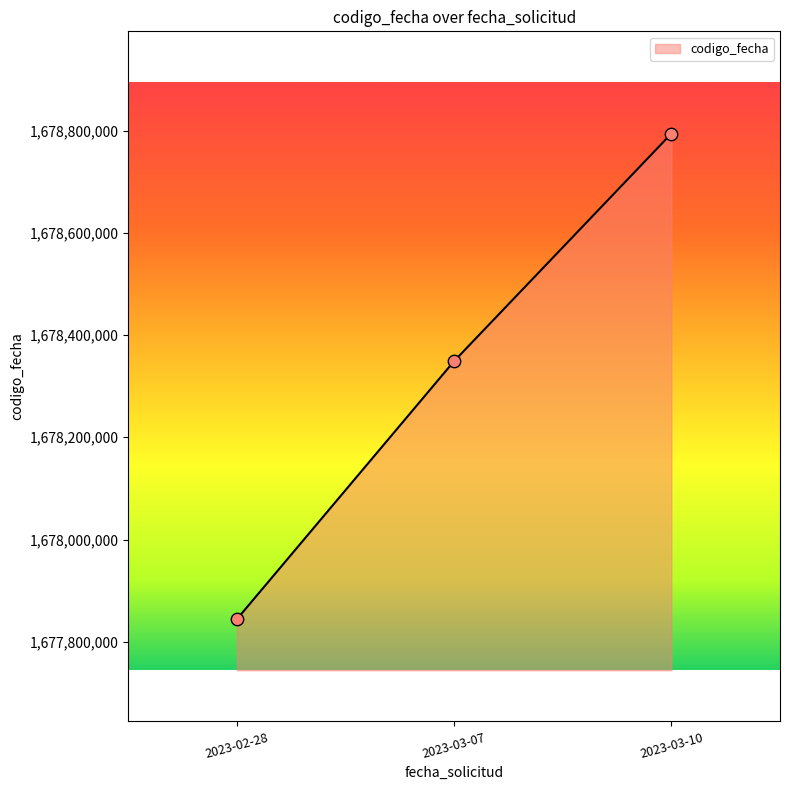

Which has a higher value, 2023-03-10 or 2023-02-28?

2023-03-10